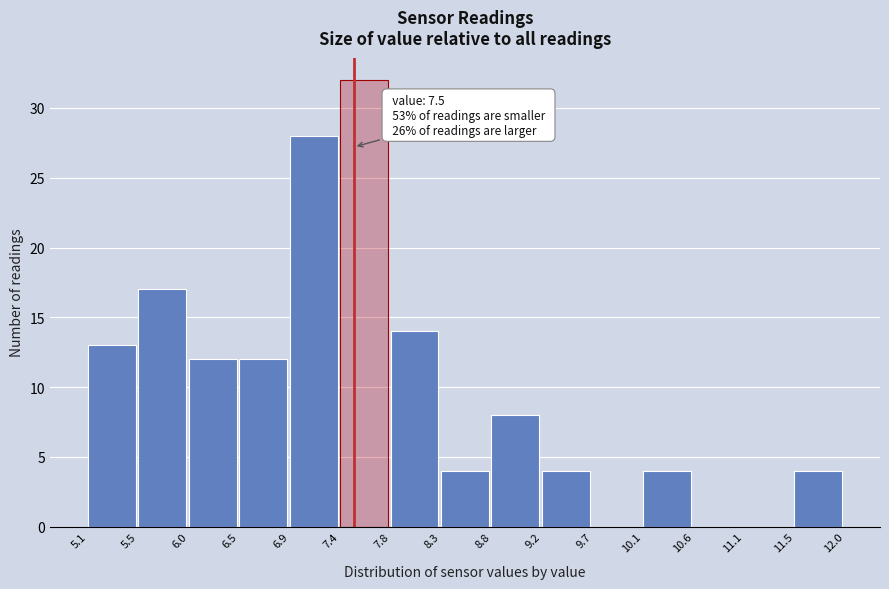

Which range on the x-axis has the tallest bar?

7.4 to 7.8